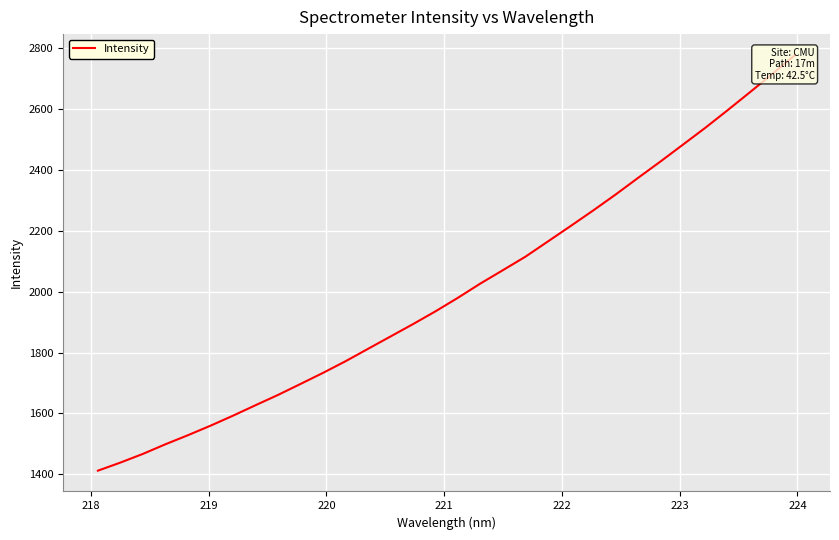

Reading left to right, transcribe all the data shown in this chart.

1411.5	1438.0	1466.6	1498.3	1528.1	1559.3	1592.2	1626.6	1660.5	1696.6	1733.1	1771.3	1812.1	1852.7	1893.4	1935.5	1980.2	2027.1	2070.9	2115.2	2165.3	2215.6	2266.5	2319.0	2373.8	2427.8	2483.3	2539.0	2597.2	2656.7	2716.9	2778.8